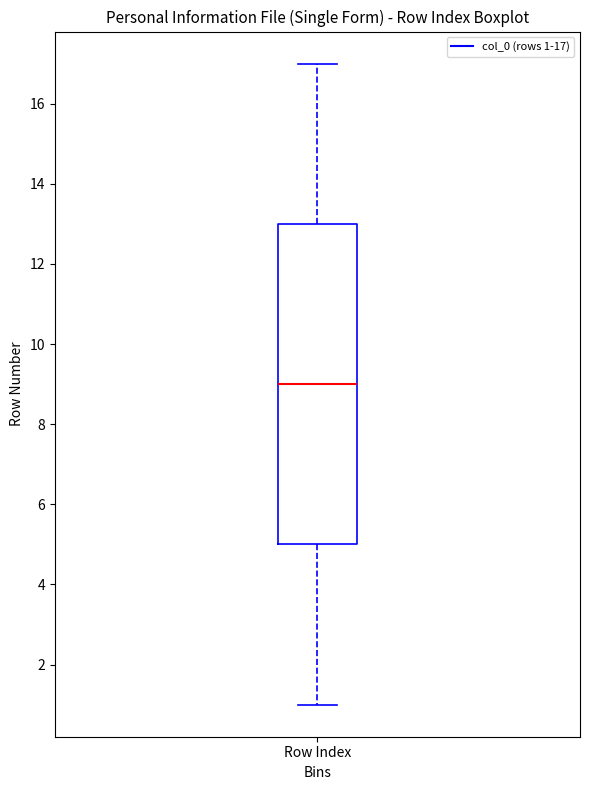

Transcribe this box plot: give where the median line is, the range the box spans, and where the two whiskers end, as read against the y-axis. The values are not printed on the chart, so give them approximately, as read against the axis.

median 9, box 5 to 13, whiskers 1 to 17